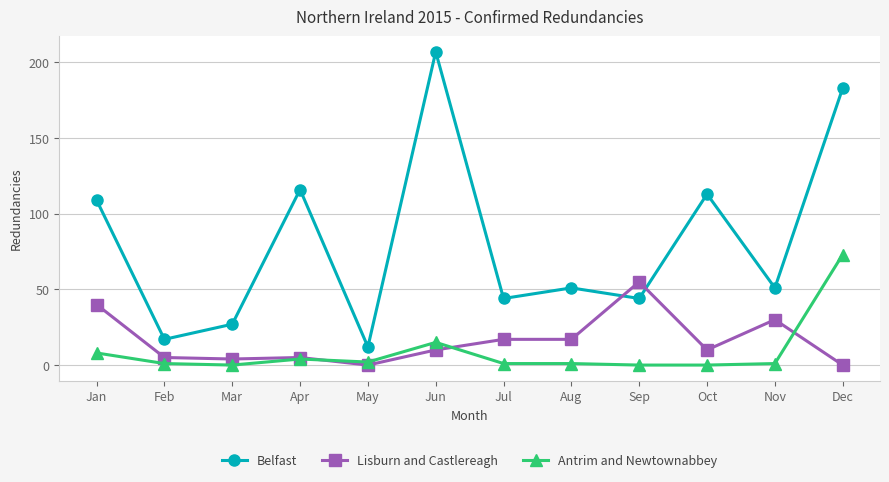

Reading left to right, transcribe all the data shown in this chart.

Belfast: Jan=109	Feb=17	Mar=27	Apr=116	May=12	Jun=207	Jul=44	Aug=51	Sep=44	Oct=113	Nov=51	Dec=183
Lisburn and Castlereagh: Jan=40	Feb=5	Mar=4	Apr=5	May=0	Jun=10	Jul=17	Aug=17	Sep=55	Oct=10	Nov=30	Dec=0
Antrim and Newtownabbey: Jan=8	Feb=1	Mar=0	Apr=4	May=2	Jun=15	Jul=1	Aug=1	Sep=0	Oct=0	Nov=1	Dec=73